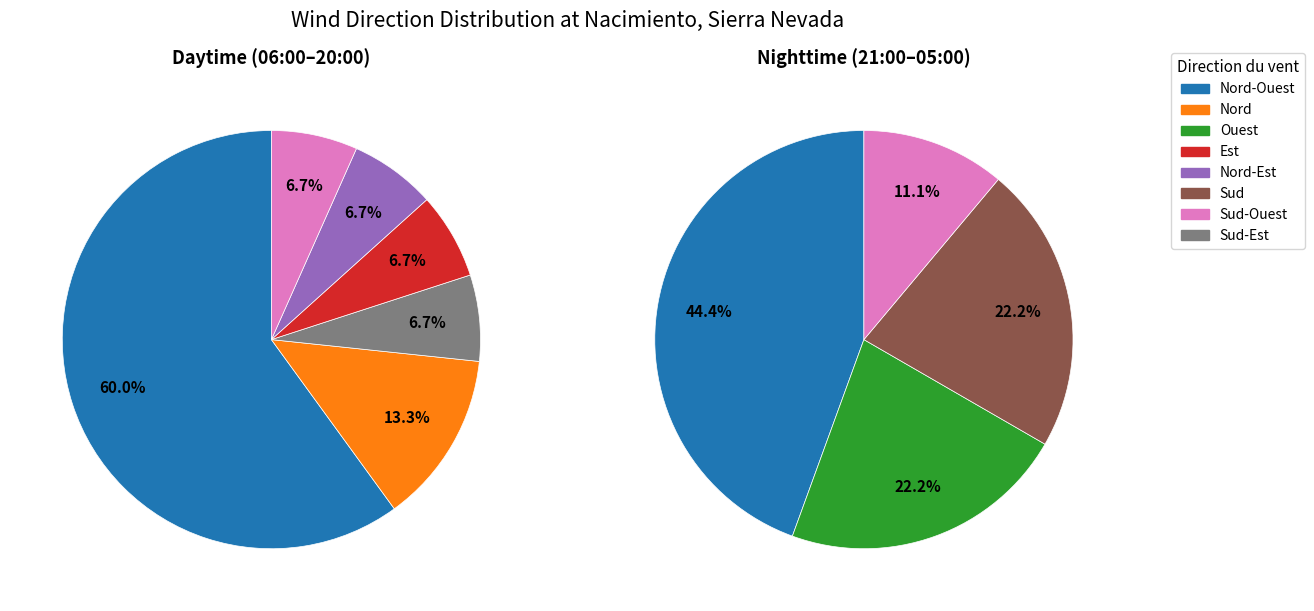

Does Sud represent more than half of the total?

No